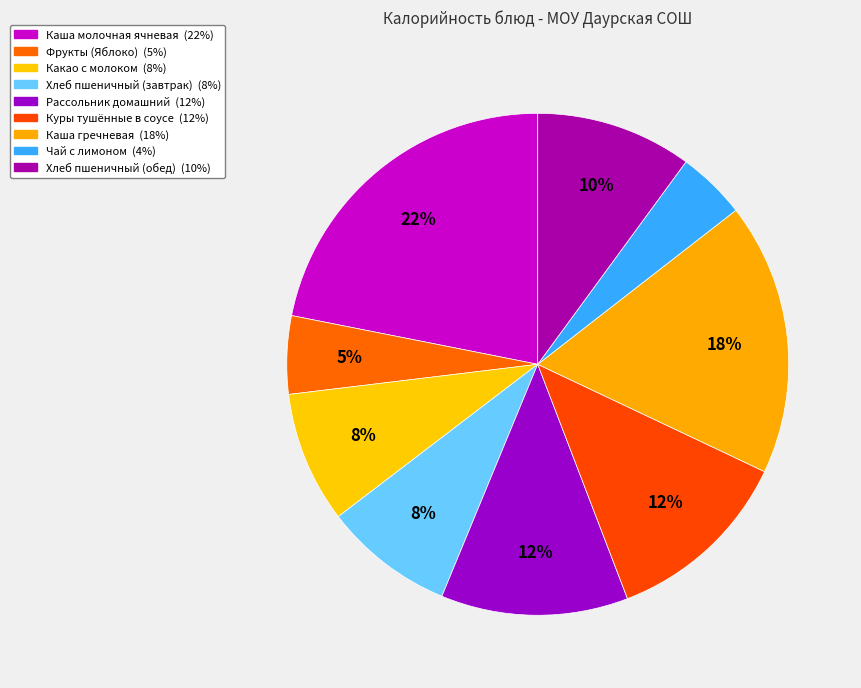

Is it true that Рассольник домашний is 1% of the pie?

False